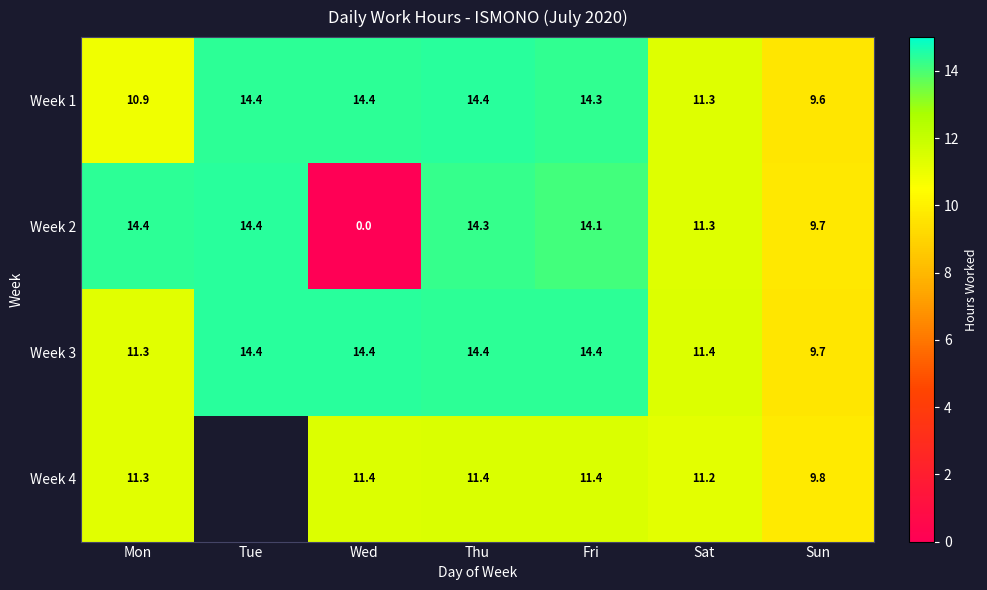

At which label is Week 1 closest to 12?

Sat